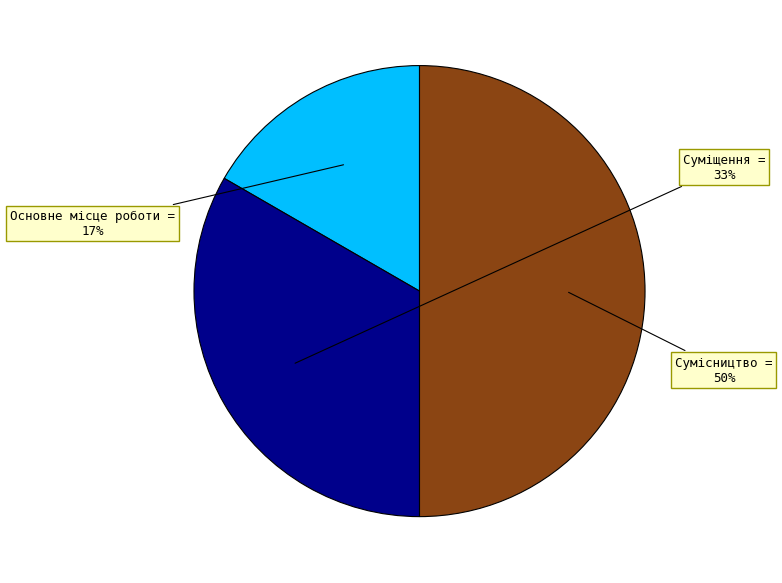

Between Суміщення and Основне місце роботи, which is larger?

Суміщення